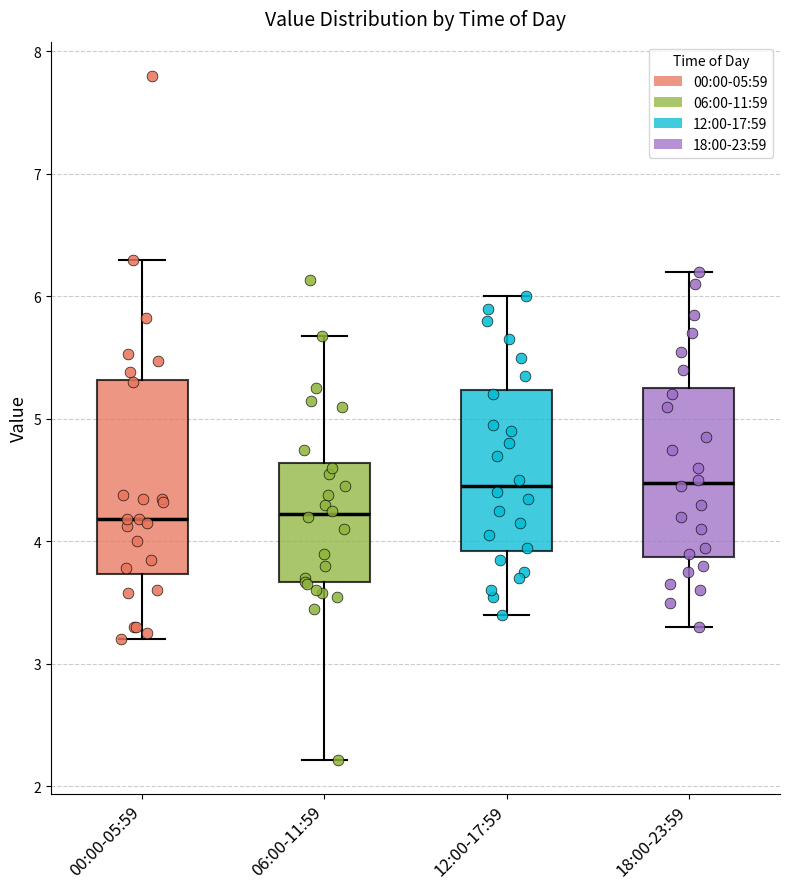

Comparing the boxes themselves (not the whiskers), which one is the tallest?

00:00-05:59